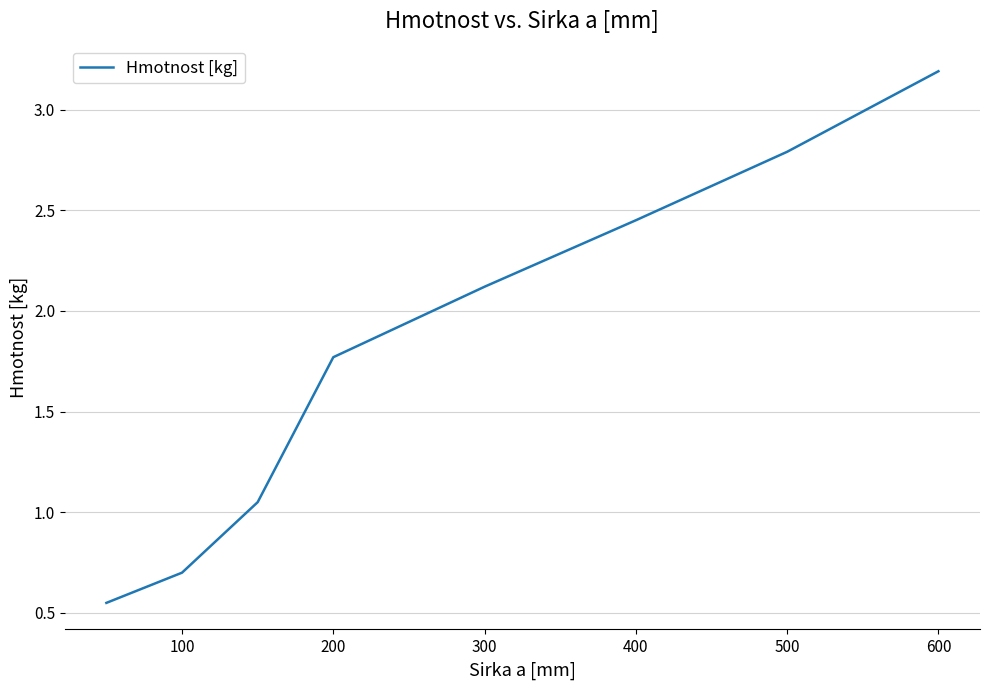

What is the difference between the maximum and minimum values?

2.6